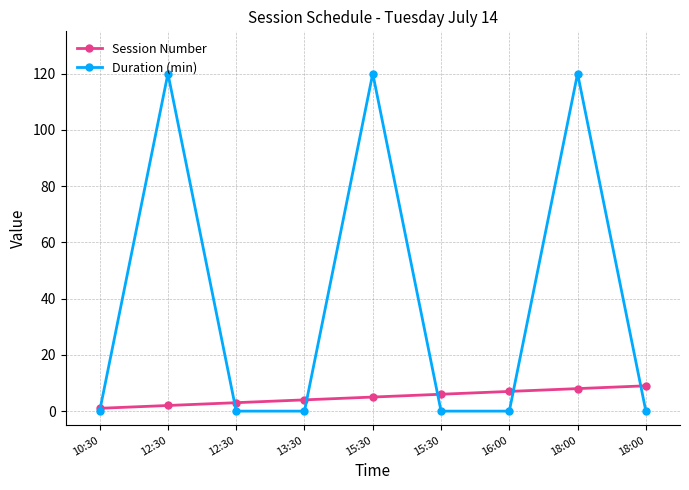

How many lines are shown in the chart?

2